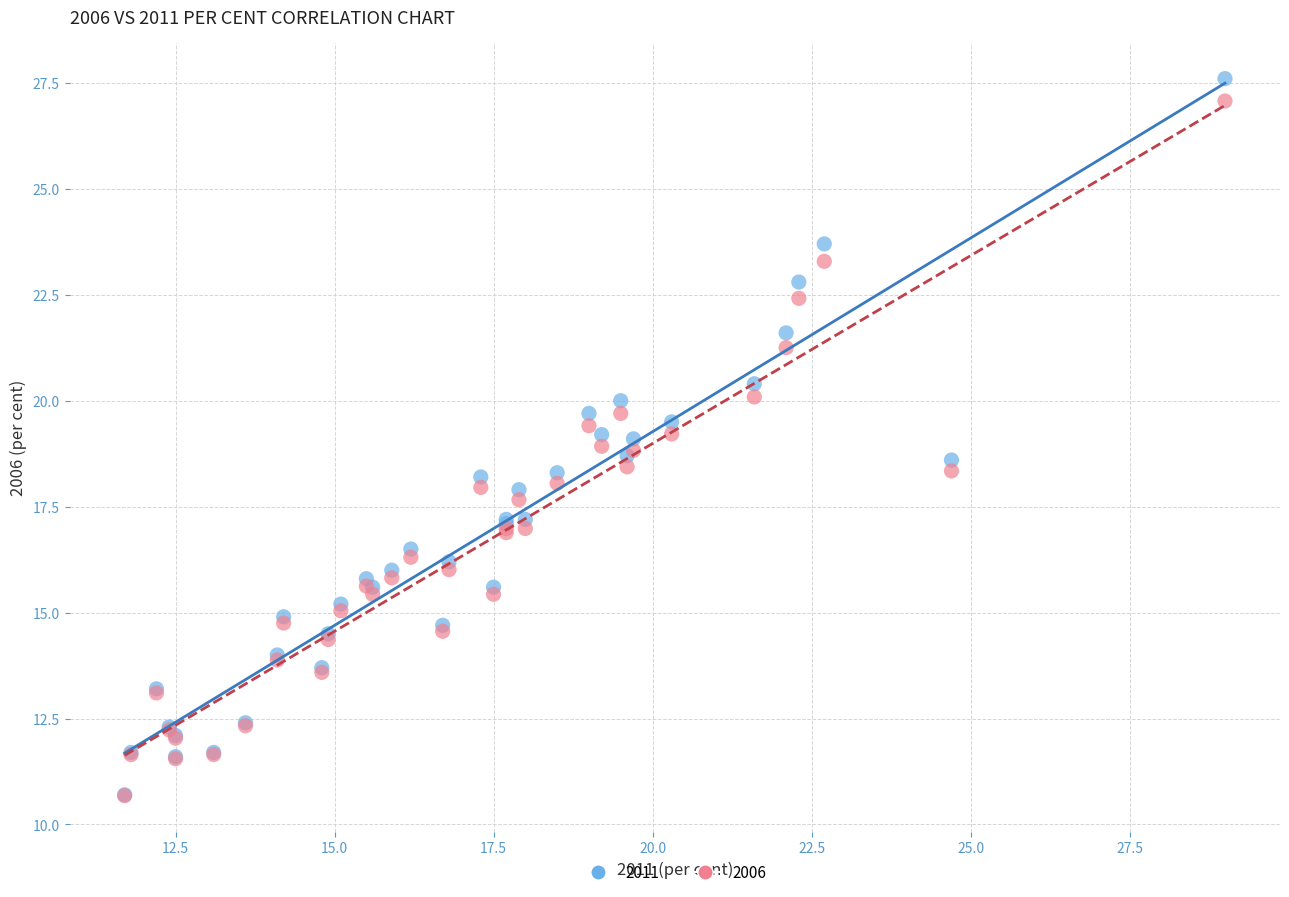

What are all the series names shown in the legend?

2011, 2006